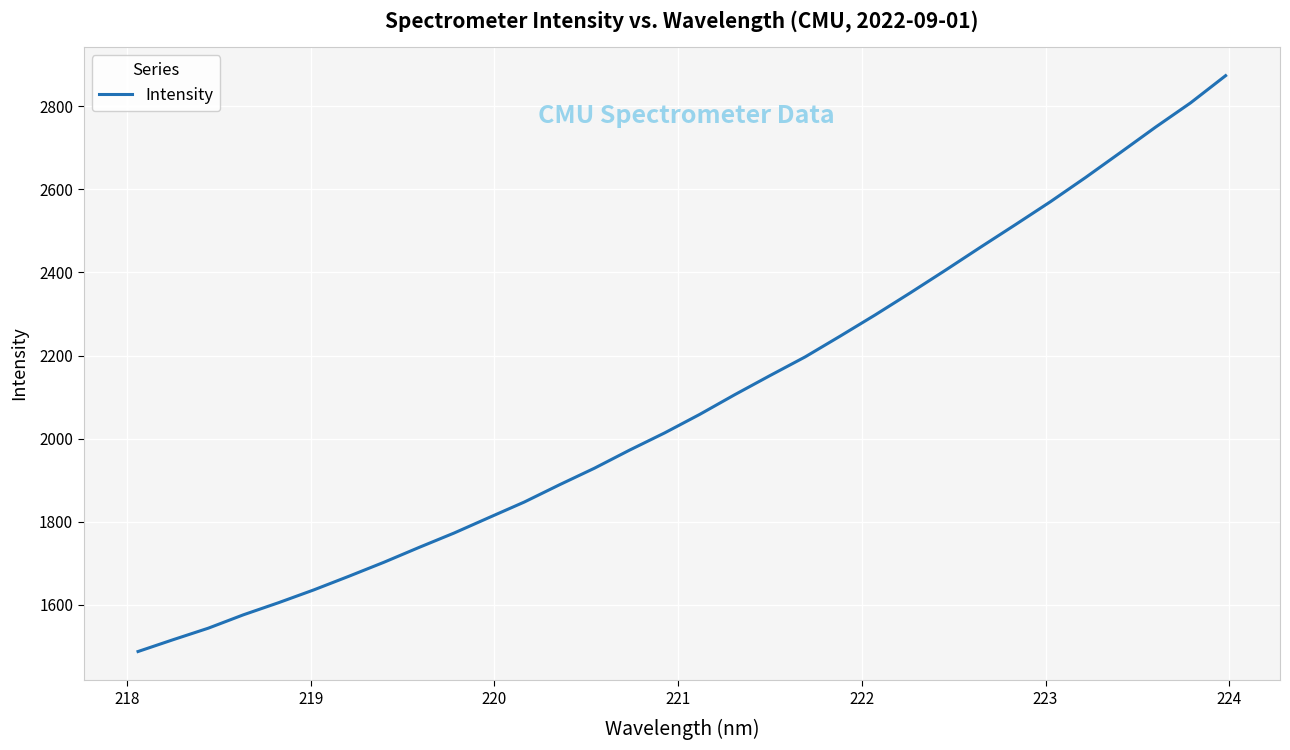

What is the difference between the maximum and minimum values?

1385.0